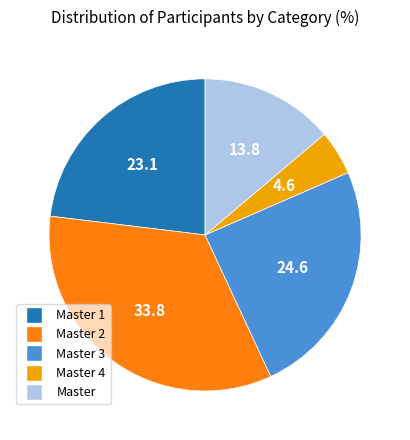

Does any single category account for the majority?

No